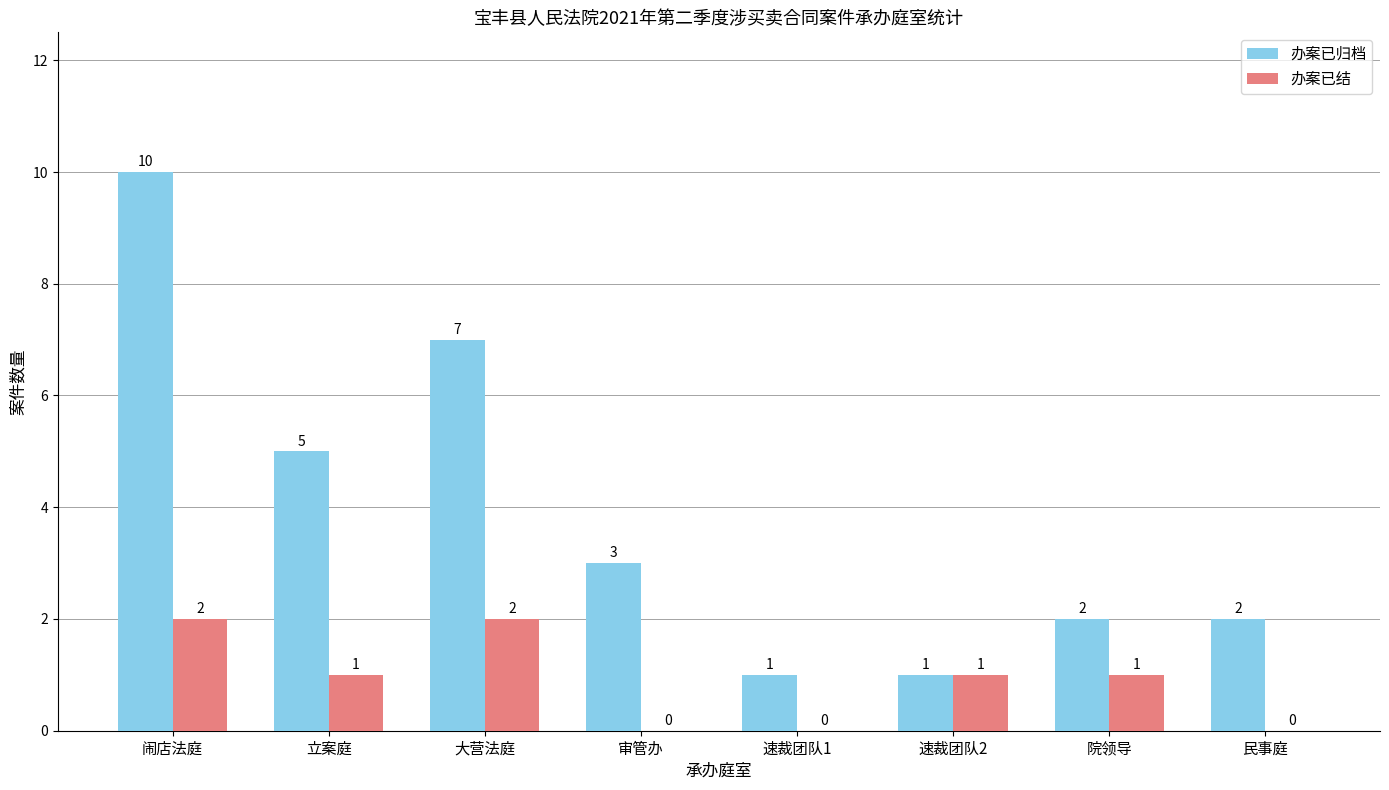

Where does the 办案已归档 series first go above 3?

闹店法庭